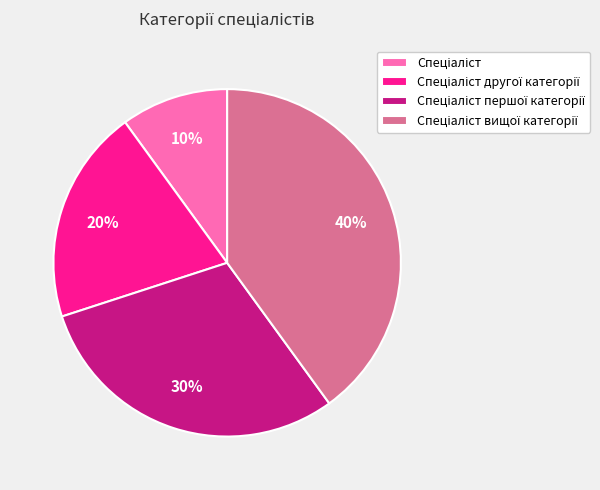

To the nearest percent, what is the difference between the largest and smallest slice percentages?

30%